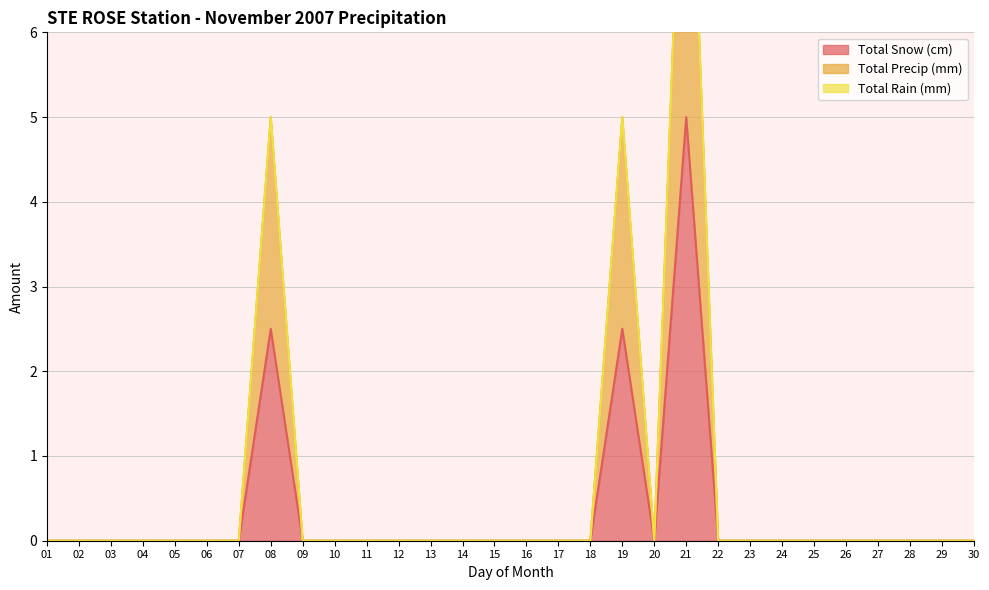

List the labels in order of Total Precip (mm) value, largest first.

21, 08, 19, 01, 02, 03, 04, 05, 06, 07, 09, 10, 11, 12, 13, 14, 15, 16, 17, 18, 20, 22, 23, 24, 25, 26, 27, 28, 29, 30